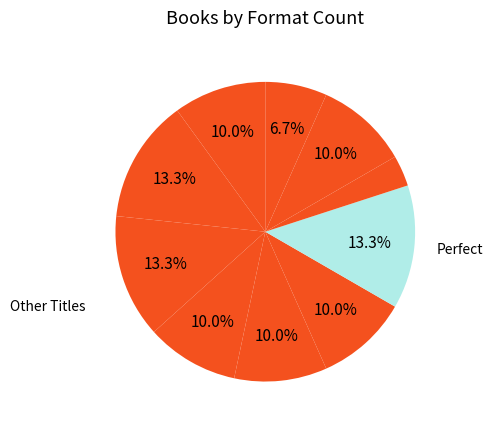

How many slices are in this pie chart?

10